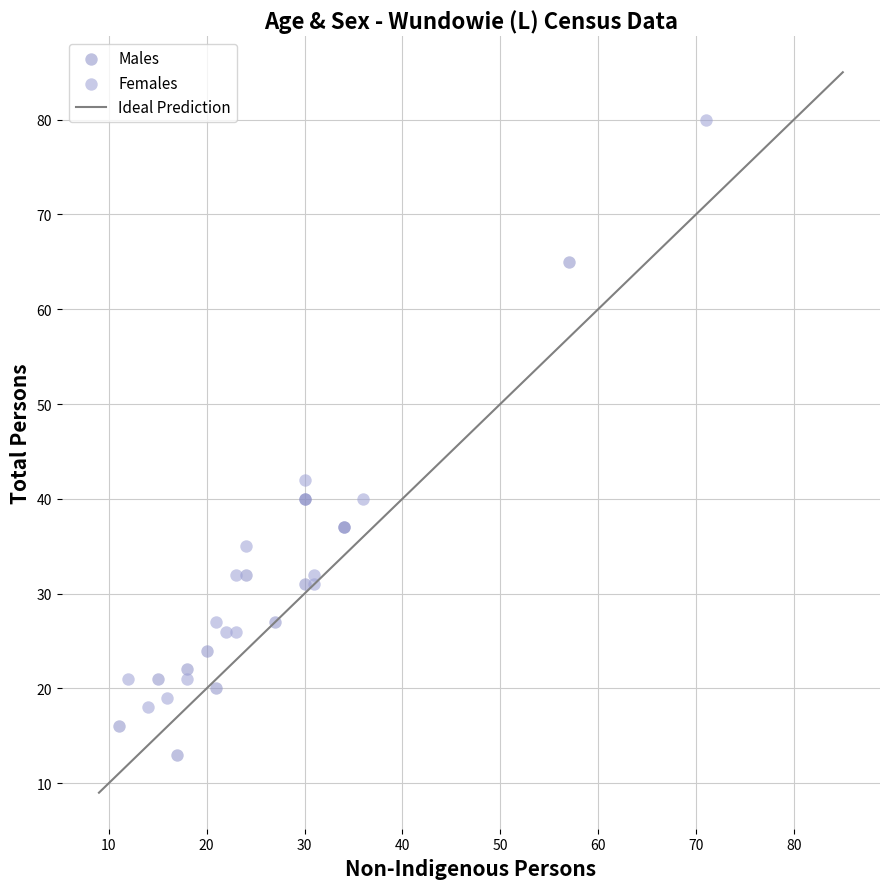

Which series reaches the maximum Y coordinate?

Females